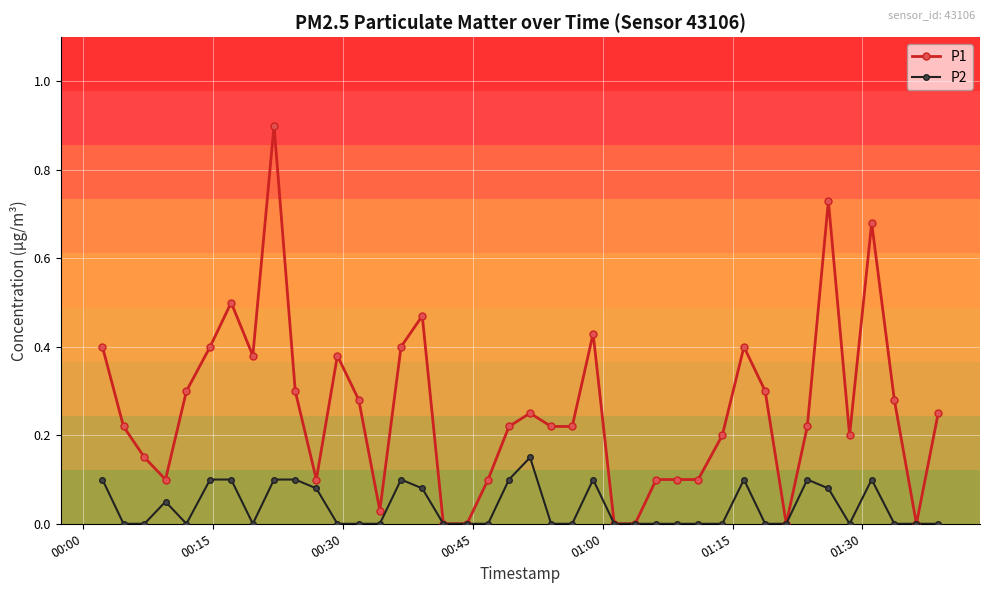

Which series has the widest spread of values?

P1